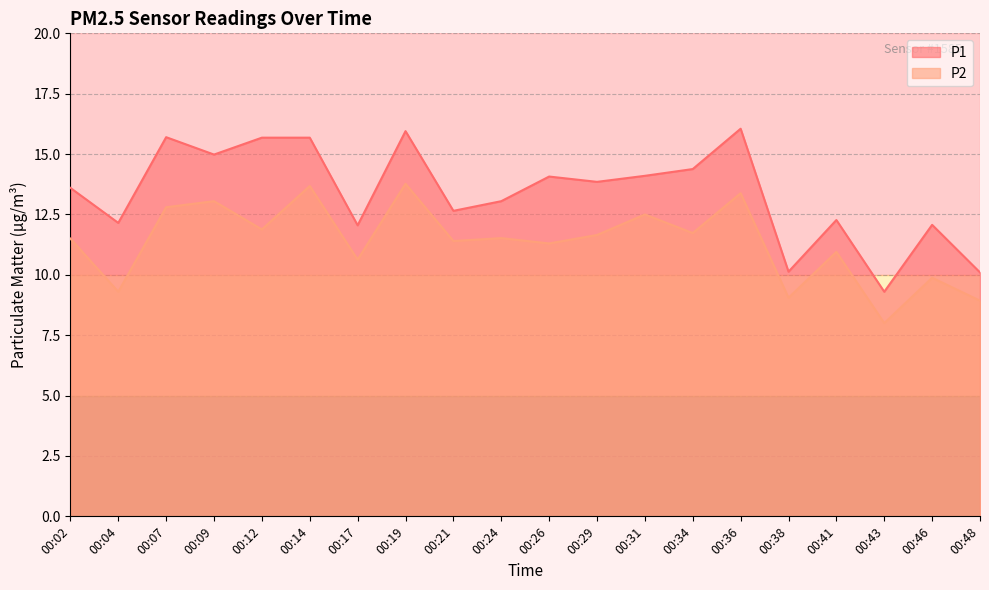

What is the value of the P2 point at the 13th from the left?

12.5